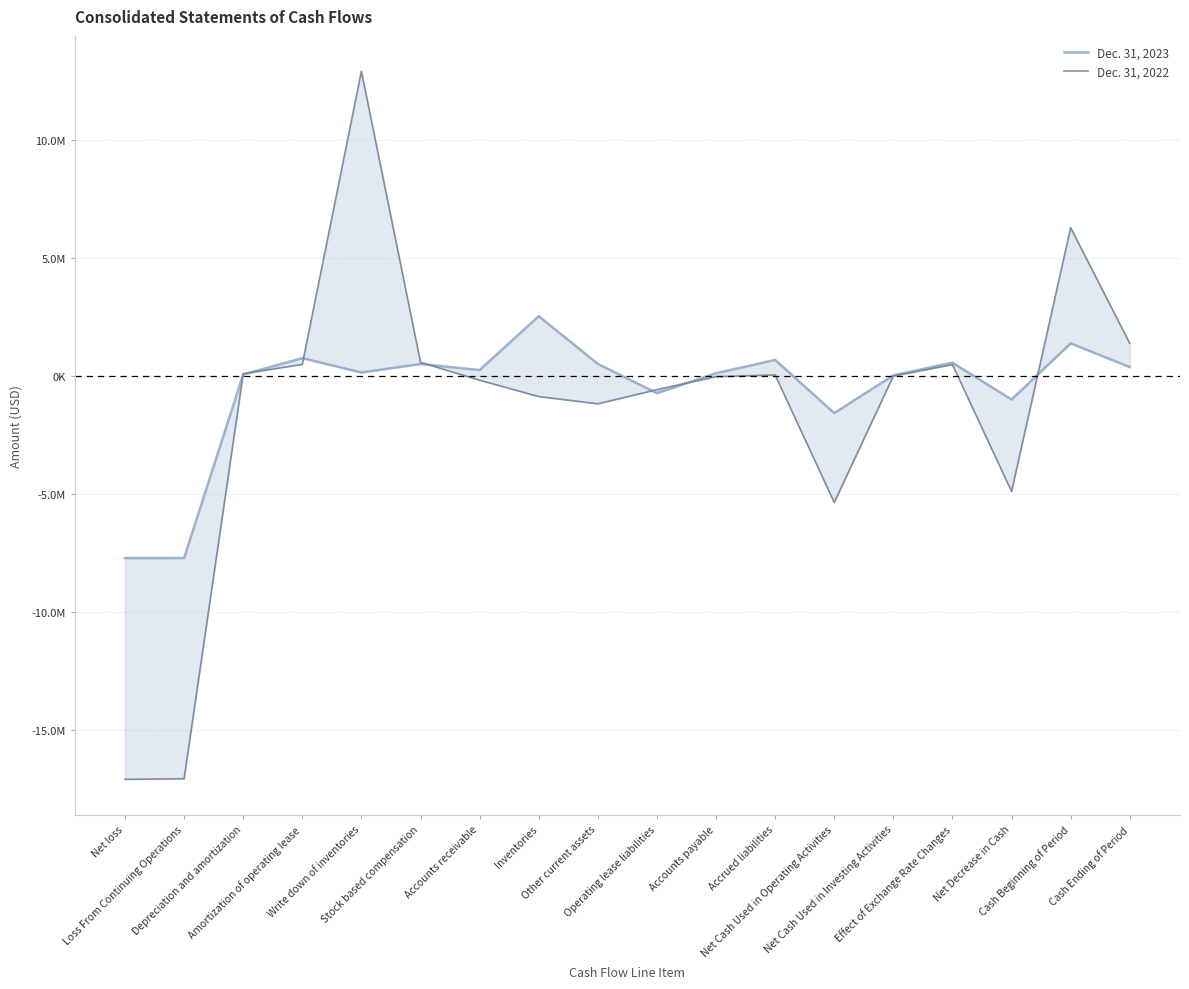

Which category has the highest value across all series?

Write down of inventories